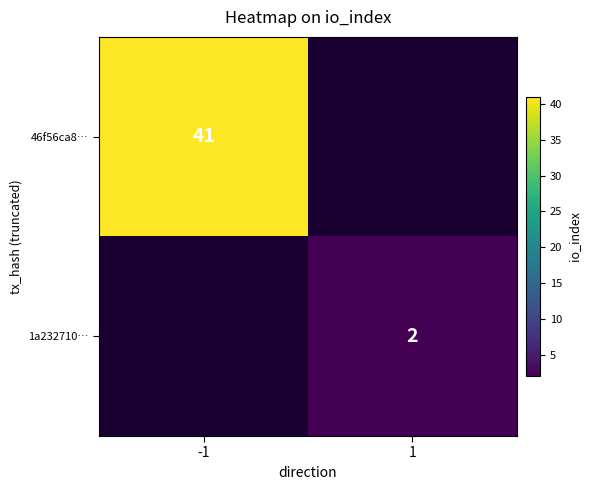

The 1a232710… series shows 2 at 1. True or false?

True